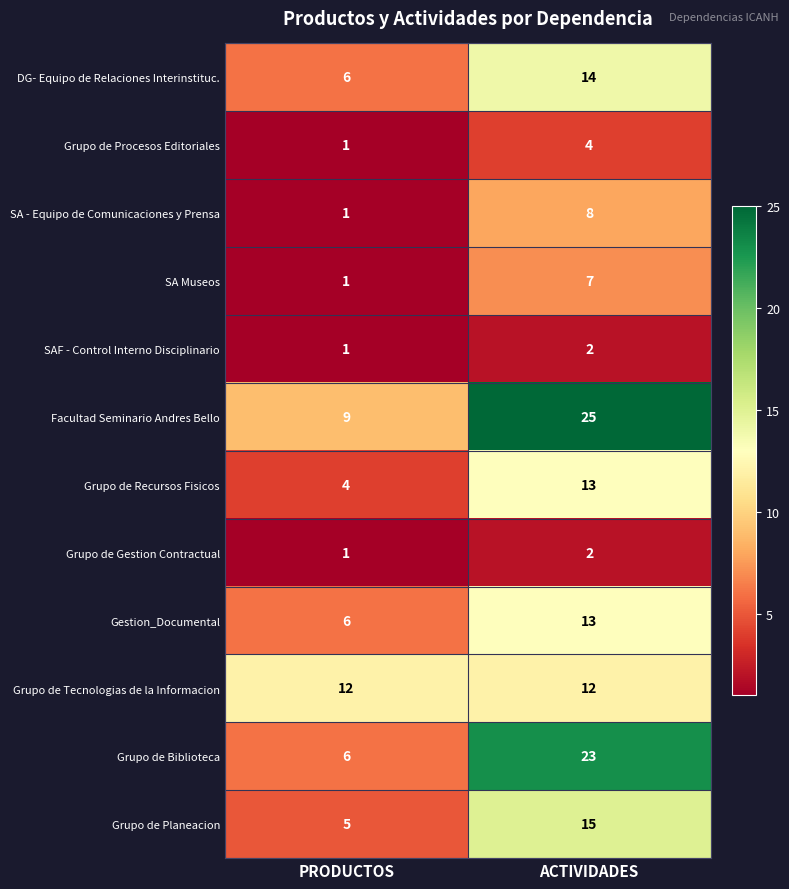

The SA Museos series shows 1 at PRODUCTOS. True or false?

True